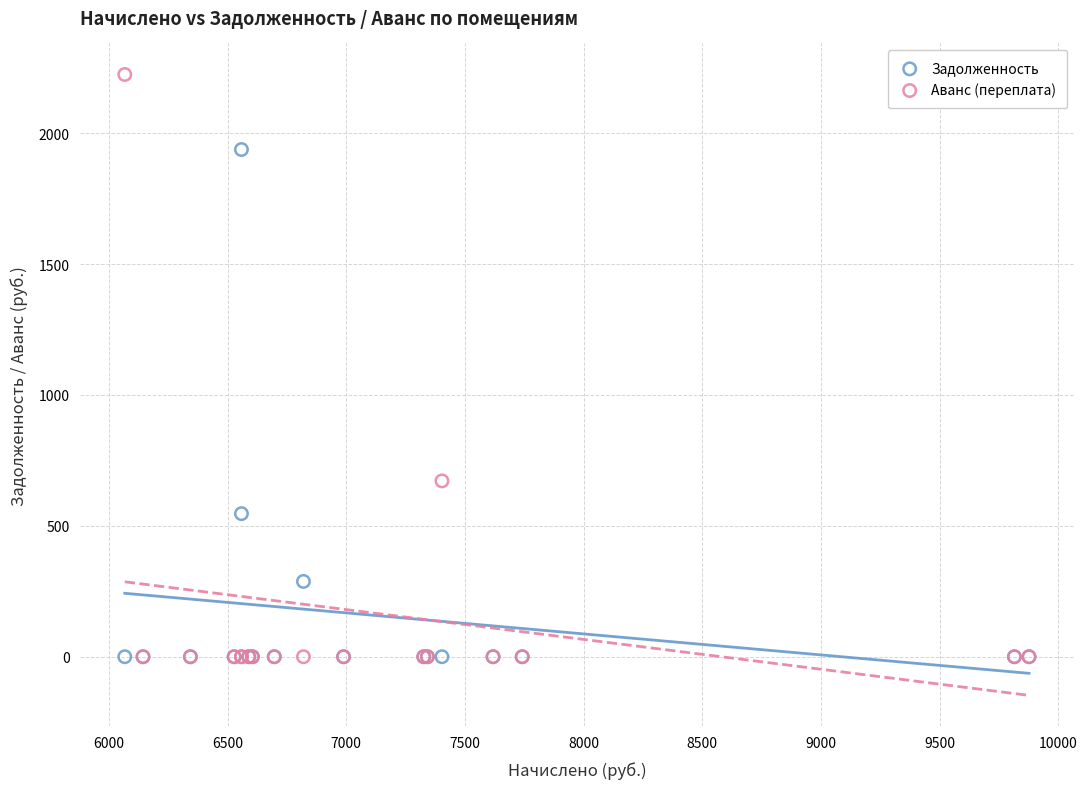

In the Аванс (переплата) series, what Y value is closest to 1112?

671.7